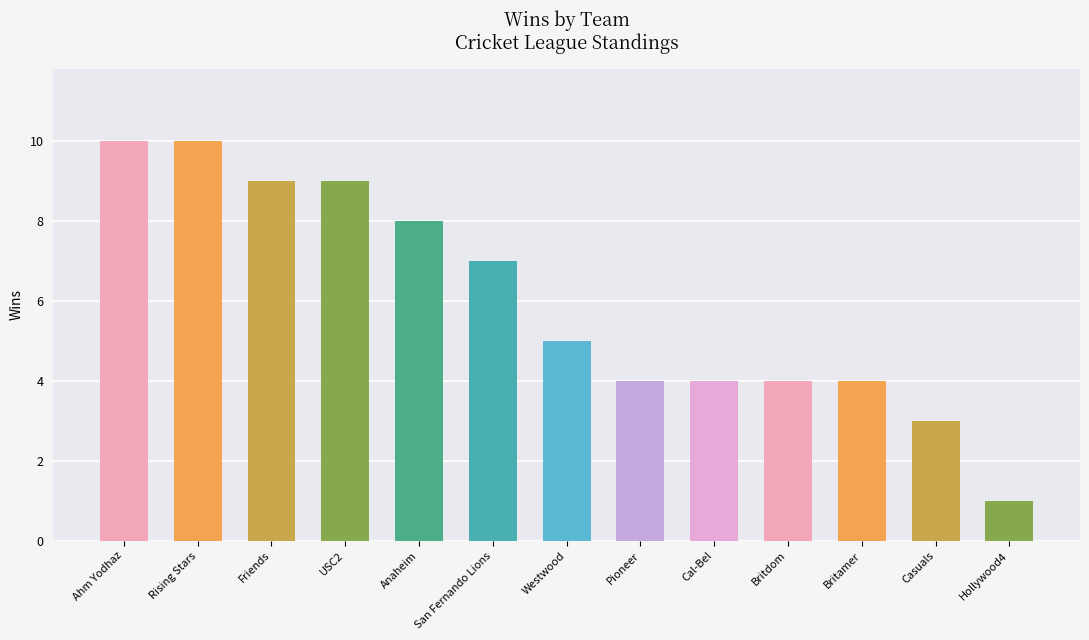

Which has a higher value, Pioneer or Rising Stars?

Rising Stars